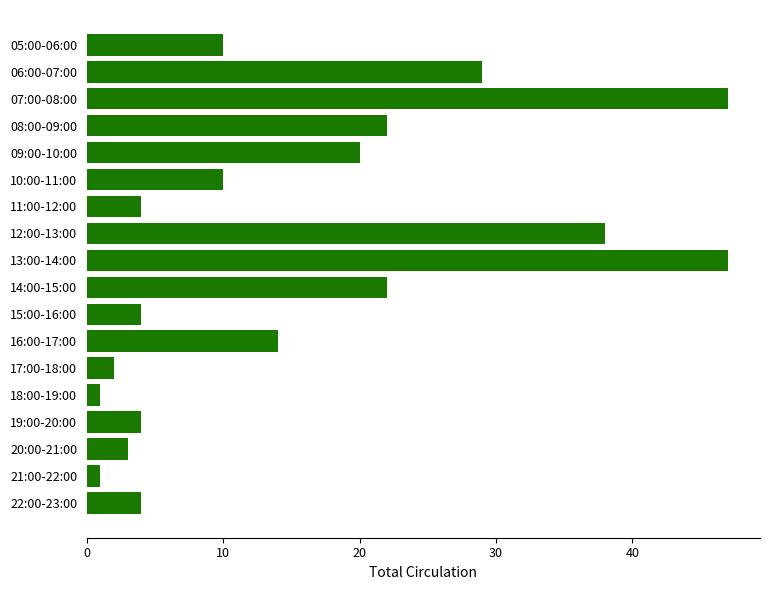

What is the label of the 13th bar from the top?

17:00-18:00